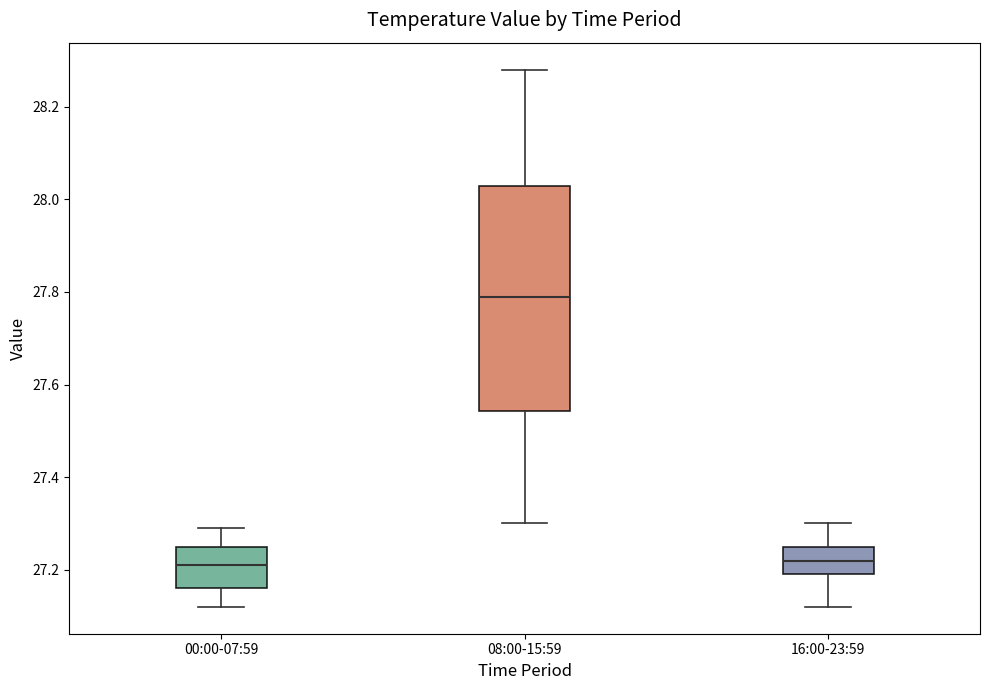

Reading left to right, transcribe this box plot: for each box, give where its median line is, the range the box spans, and where its two whiskers end, as read against the y-axis. The values are not printed on the chart, so give them approximately, as read against the axis.

00:00-07:59: median 27.22, box 27.16 to 27.26, whiskers 27.12 to 27.30
08:00-15:59: median 27.80, box 27.54 to 28.02, whiskers 27.30 to 28.28
16:00-23:59: median 27.22, box 27.20 to 27.26, whiskers 27.12 to 27.30